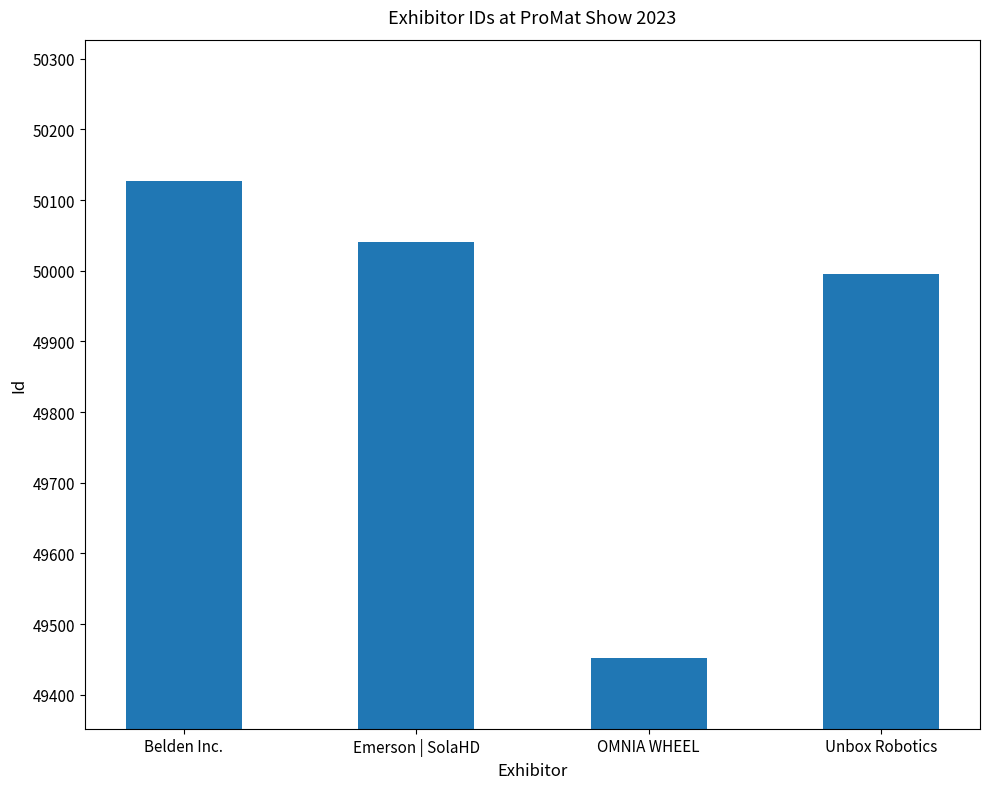

Does the chart contain stacked bars?

No